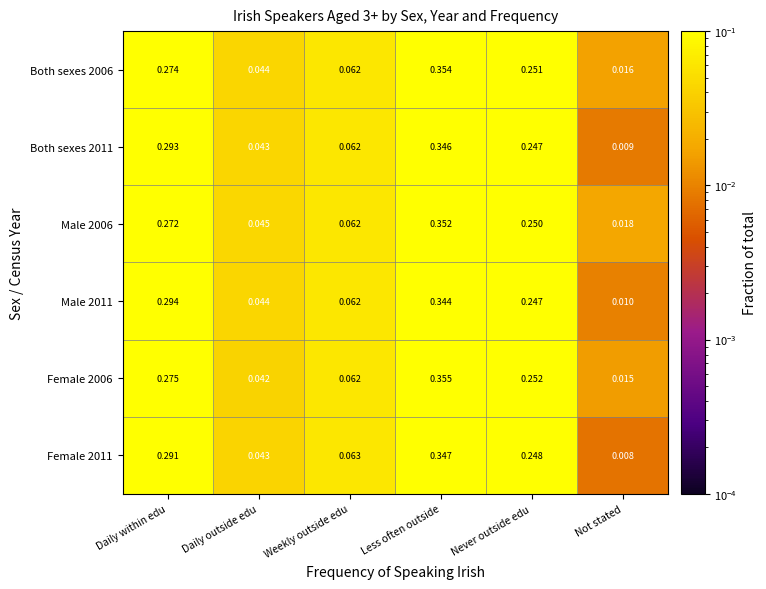

At which label is Female 2011 closest to 0?

Not stated